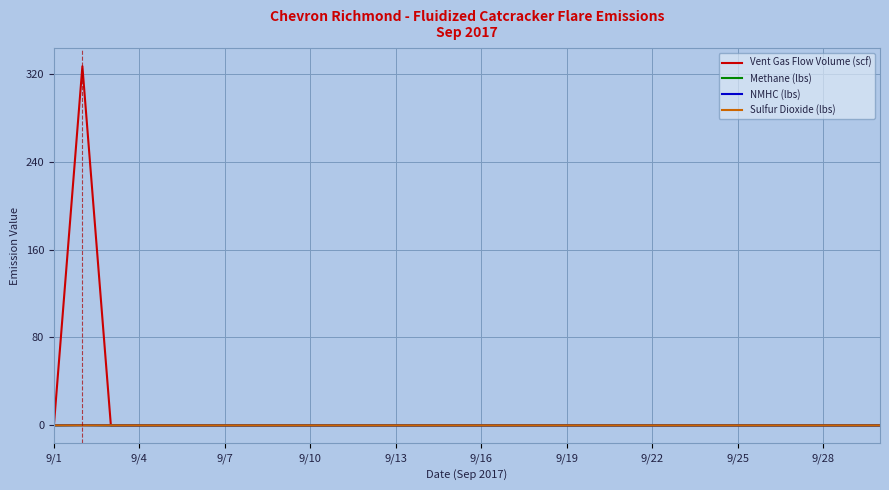

What is the maximum value shown in the chart?

327.0